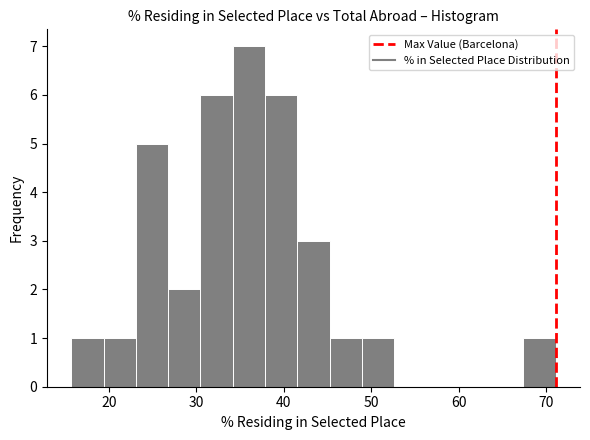

Read against the x-axis, roughly where is the centre of the tallest bar?

36